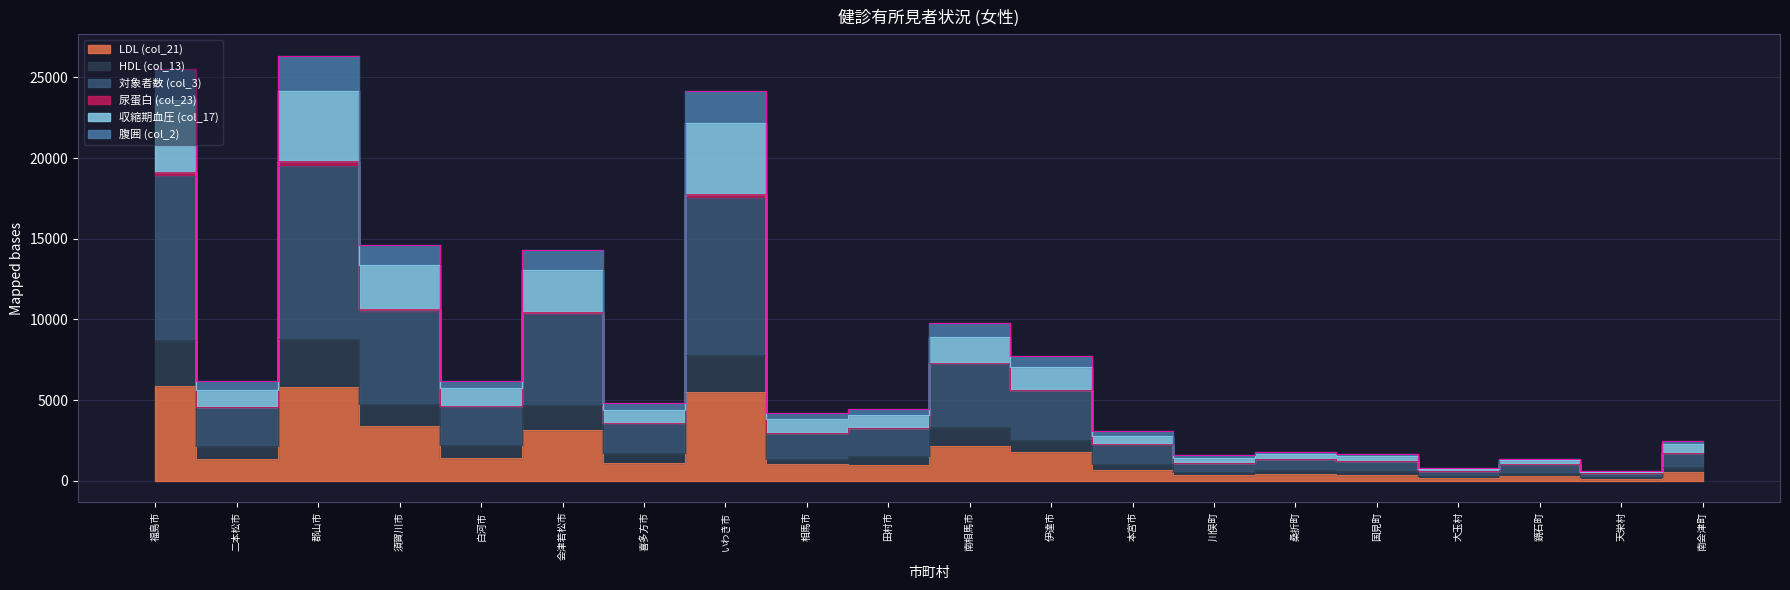

True or false: HDL (col_13) and 対象者数 (col_3) cross at least once.

False